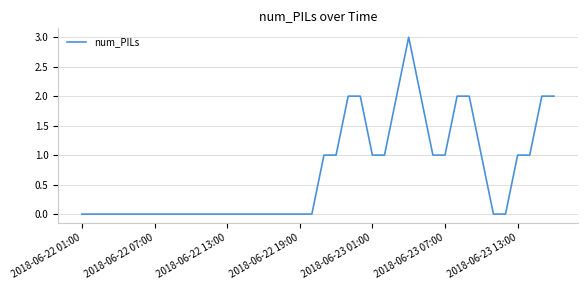

What is the greatest value displayed?

3